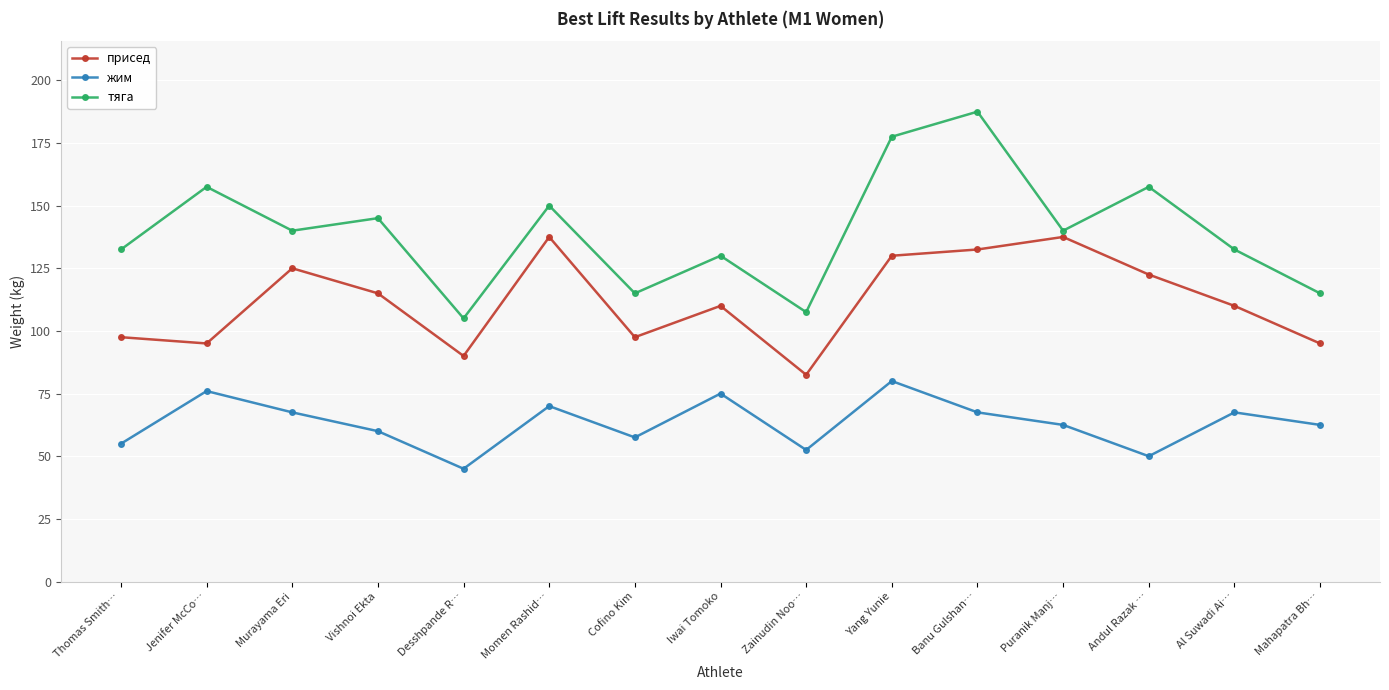

The тяга series shows 157.5 at Jenifer McCo…. True or false?

True